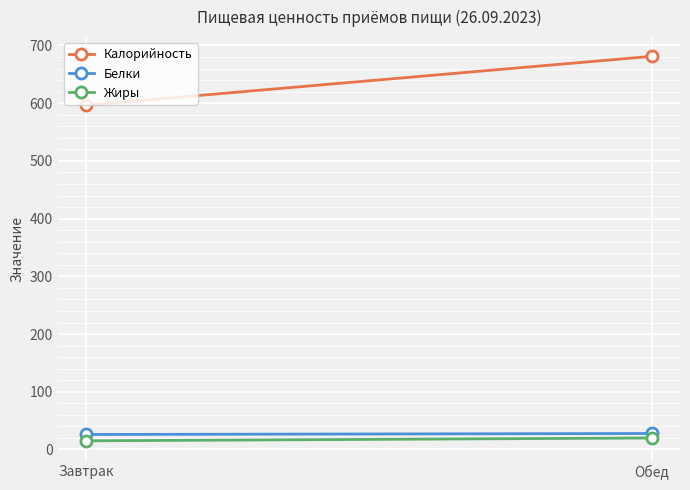

How many lines are shown in the chart?

3